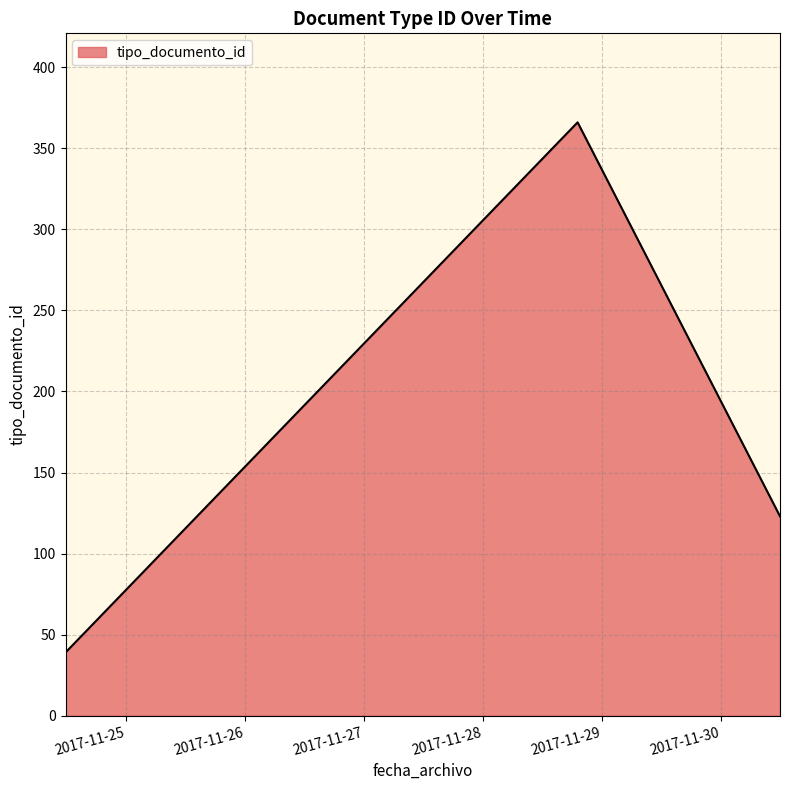

Between 2017-11-30 11:59:46 and 2017-11-24 11:44:29, which is larger?

2017-11-30 11:59:46